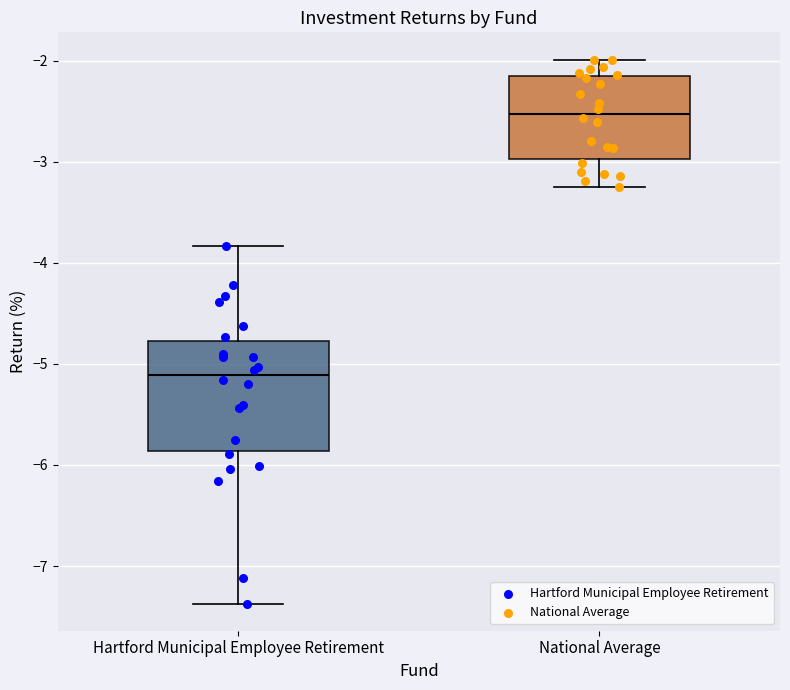

Reading left to right, read every box against the y-axis: the position of its median line, the range the box covers, and the ends of its whiskers. The values are not printed on the chart, so give them approximately, as read against the axis.

Hartford Municipal Employee Retirement: median -5.1, box -5.9 to -4.8, whiskers -7.4 to -3.8
National Average: median -2.5, box -3.0 to -2.1, whiskers -3.3 to -2.0